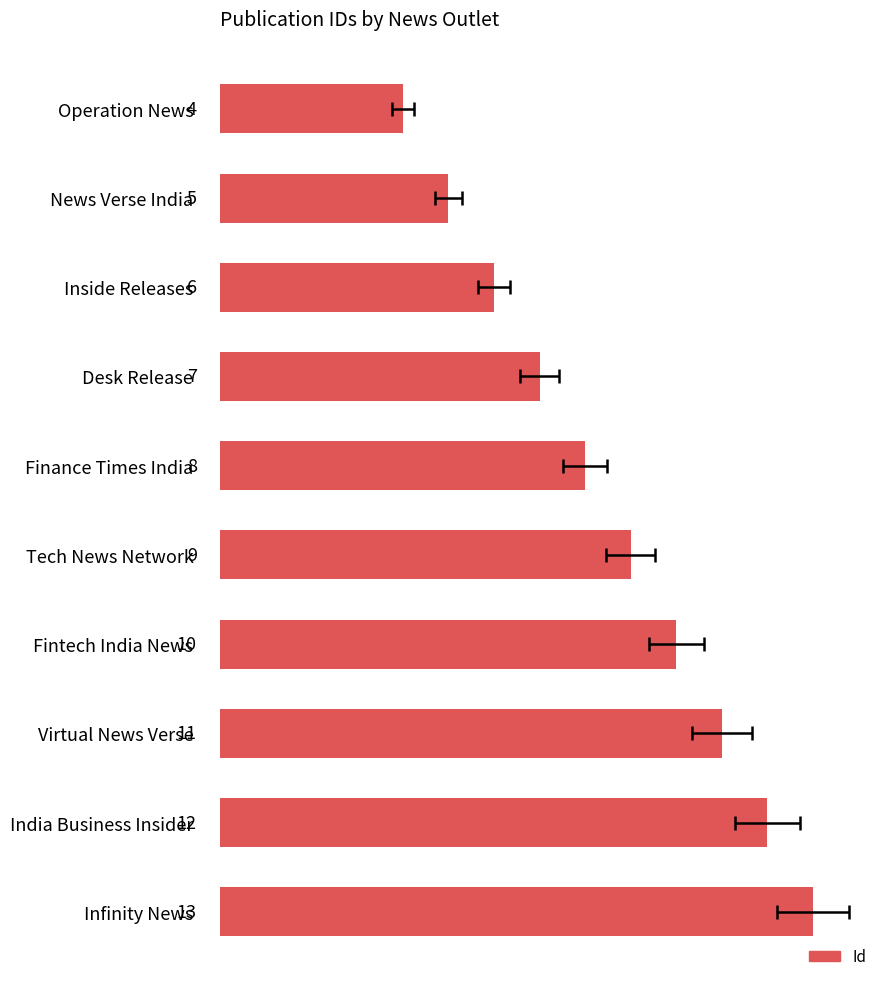

How many categories are shown in the chart?

10